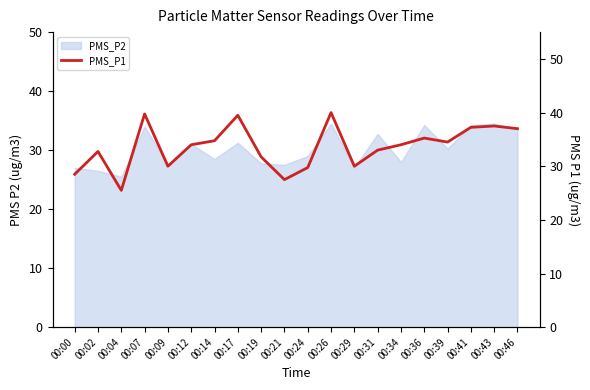

Is it true that the value at 00:29 is 43.2?

False